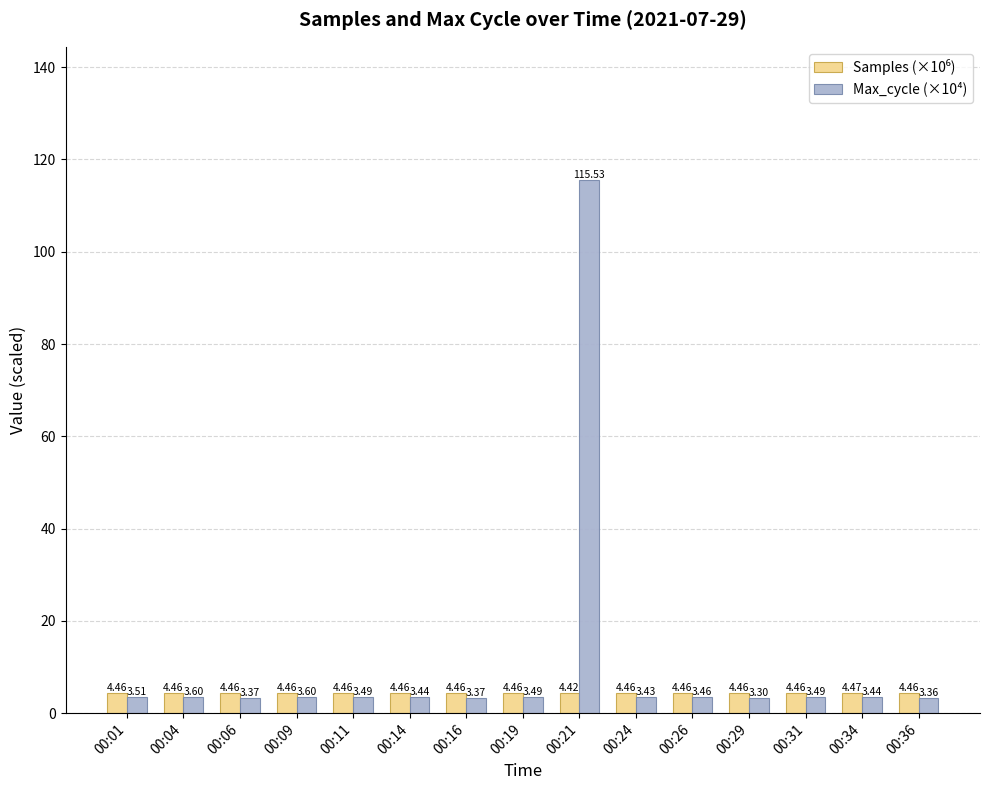

What is the sum of all Max_cycle (×10⁴) values?

163.9